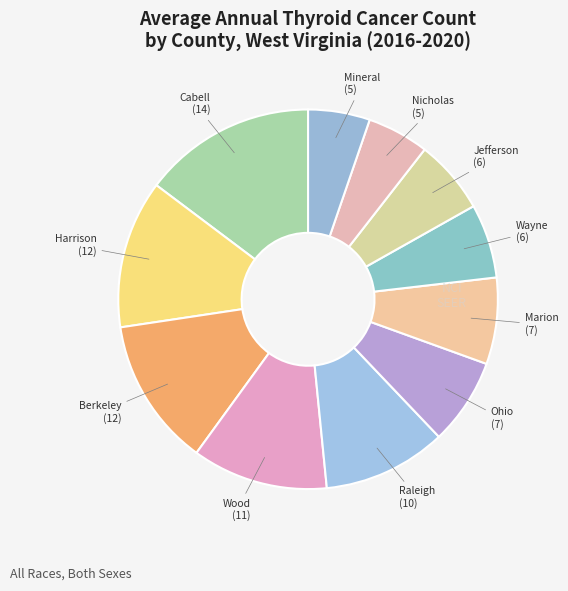

How many segments does this pie chart have?

11